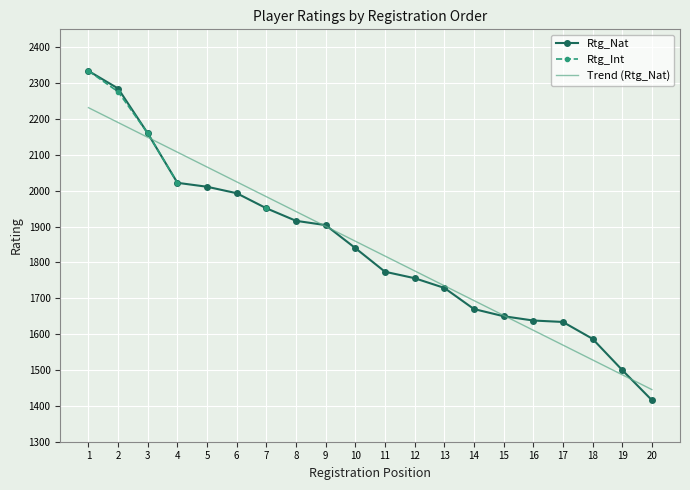

Is the value of Trend (Rtg_Nat) at 8 greater than the value of Rtg_Nat at 5?

No